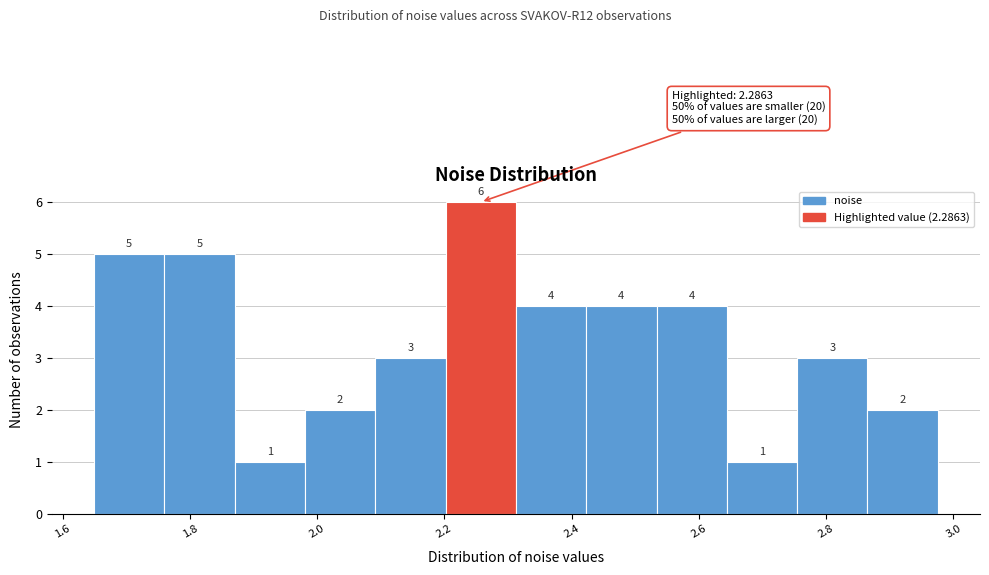

Reading left to right, transcribe this chart: for each bar, give the range it covers on the x-axis and its height. The bar edges are not printed on the chart, so give them approximately, as read against the axis.

1.64 to 1.76: 5
1.76 to 1.88: 5
1.88 to 1.98: 1
1.98 to 2.10: 2
2.10 to 2.20: 3
2.20 to 2.32: 6
2.32 to 2.42: 4
2.42 to 2.54: 4
2.54 to 2.64: 4
2.64 to 2.76: 1
2.76 to 2.86: 3
2.86 to 2.98: 2